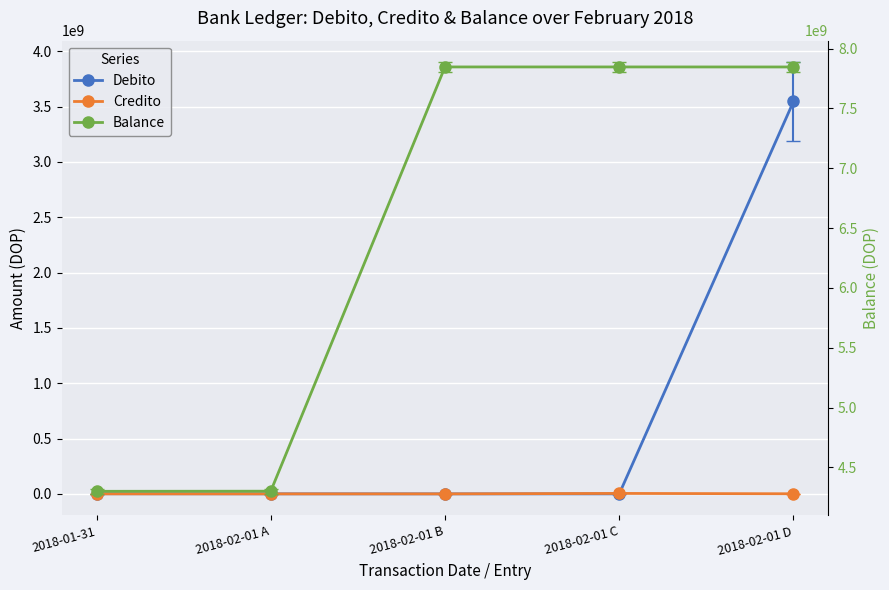

How many data points in Balance are above 7846850395?

3